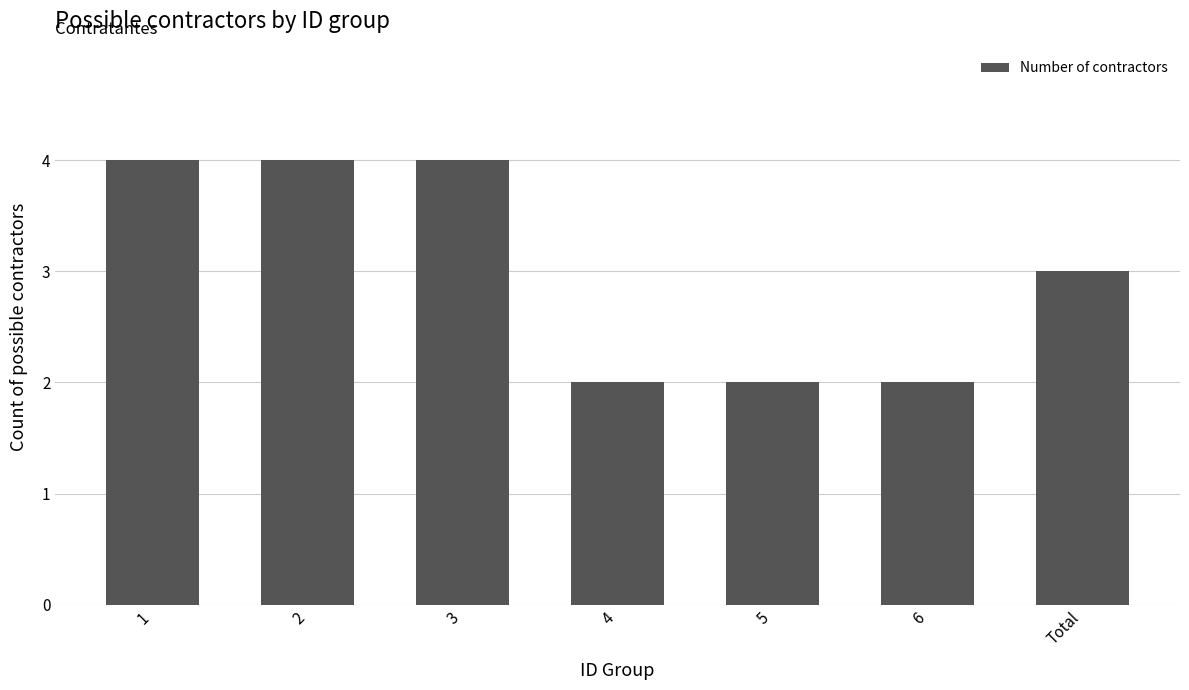

Is it true that the value at 2 is 3?

False